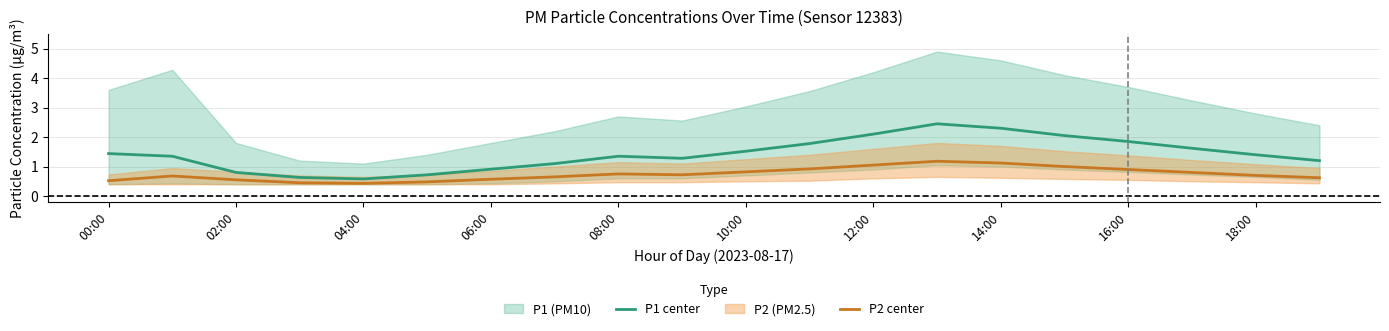

Where does the P1 center series first go above 1?

00:00